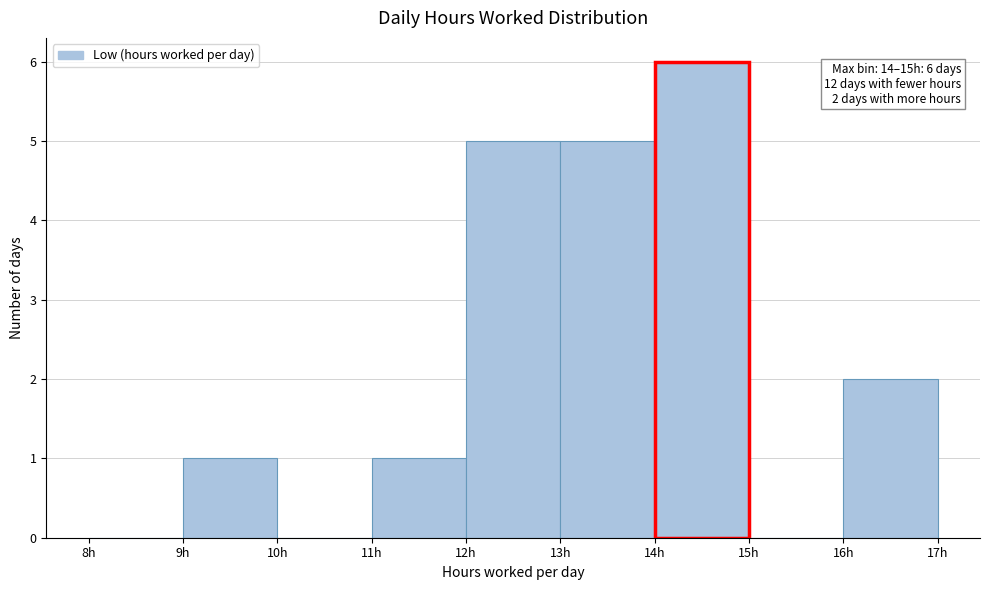

Which range on the x-axis has the tallest bar?

14 to 15